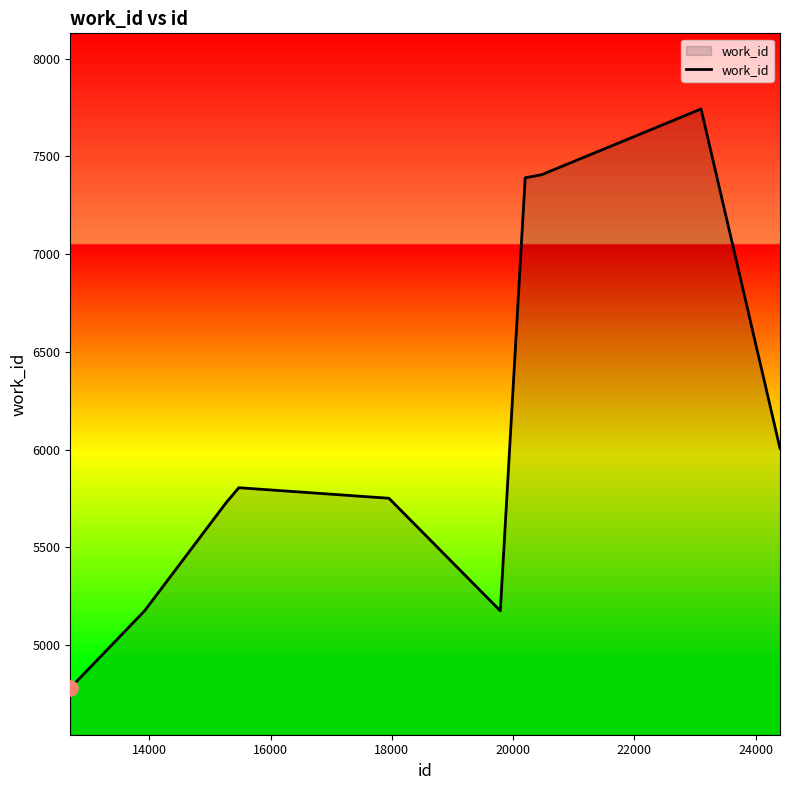

What is the greatest value displayed?

7743